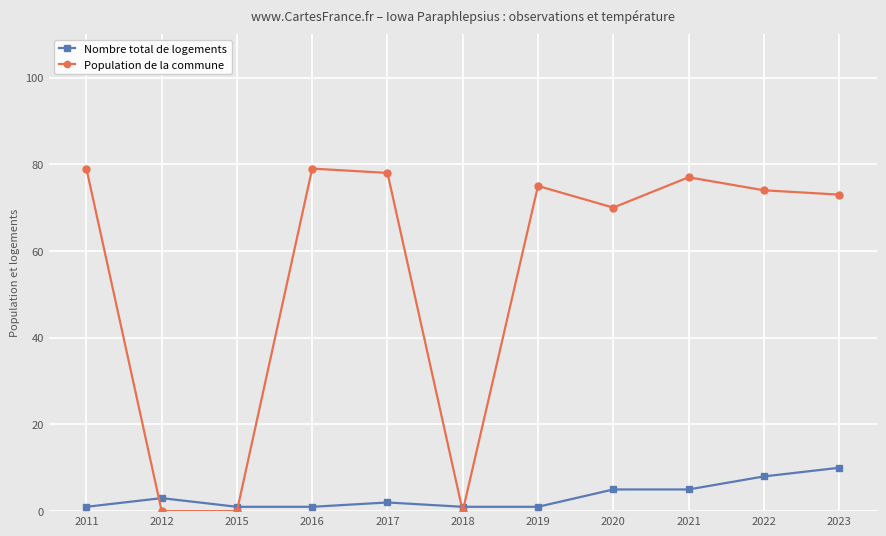

Which series has the largest range (max minus min)?

Population de la commune